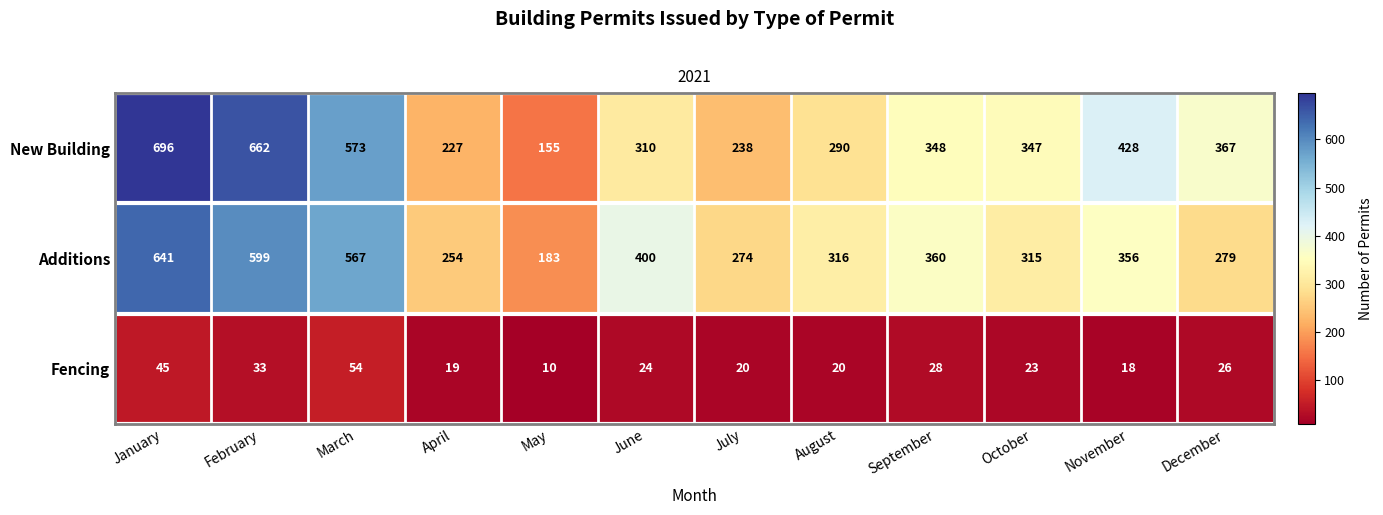

Where does the Fencing series first go above 24?

January